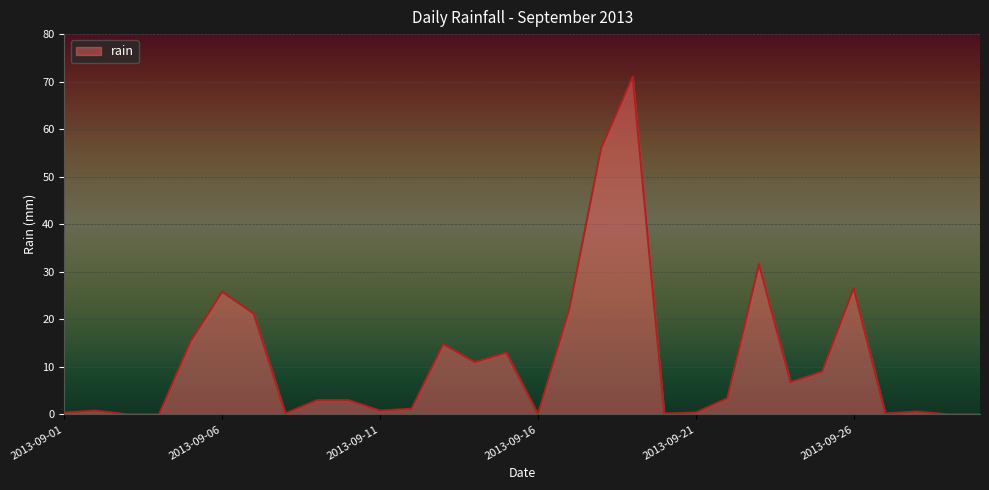

What is the greatest value displayed?

71.0